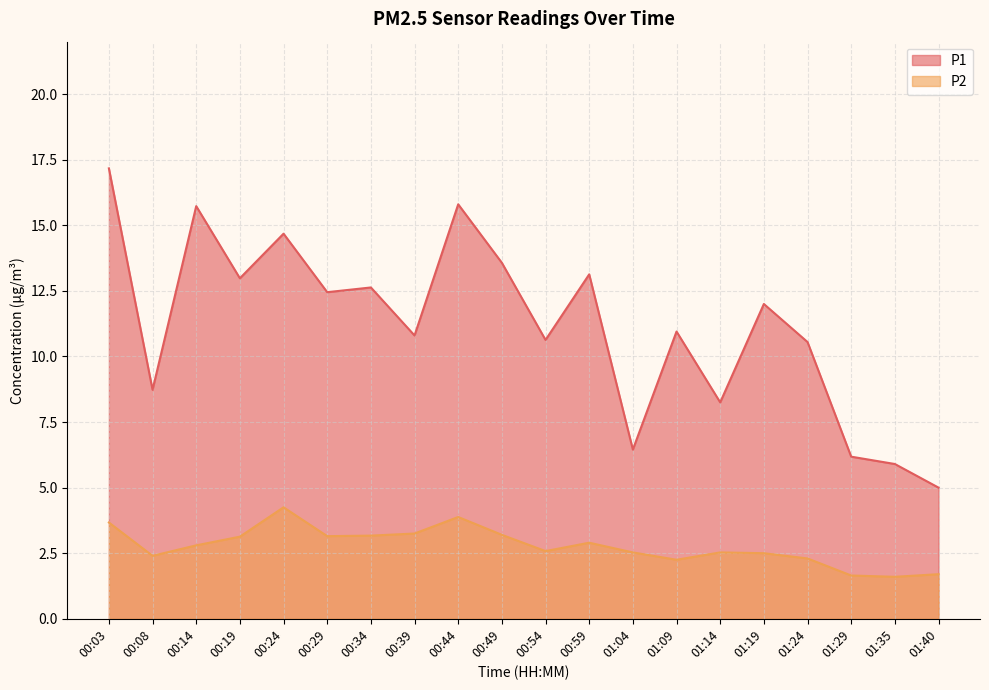

What is the smallest value displayed?

1.6